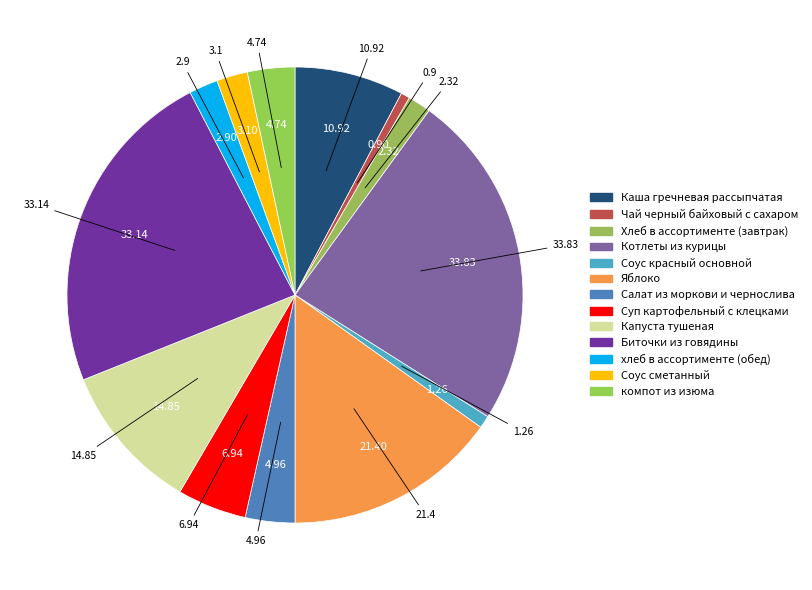

What percentage is the Суп картофельный с клецками slice, to the nearest percent?

5%